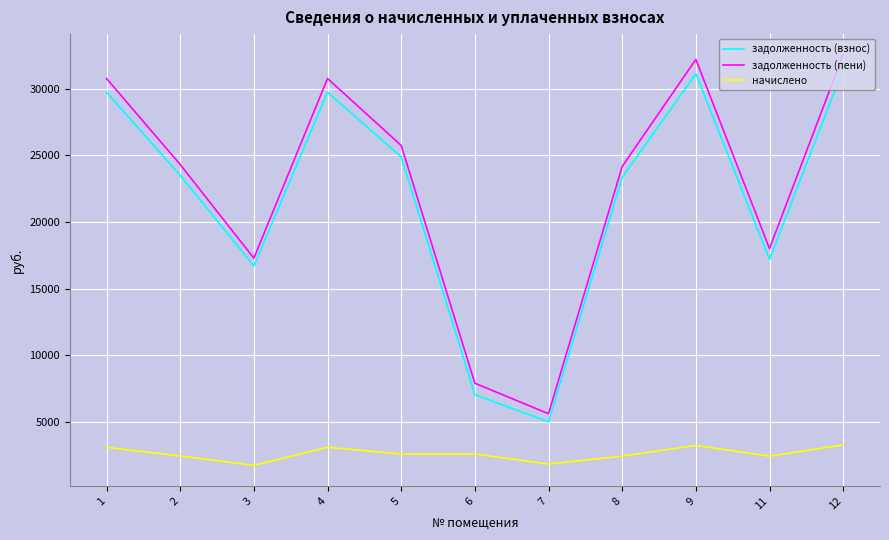

The начислено series shows 1735.2 at 3. True or false?

True